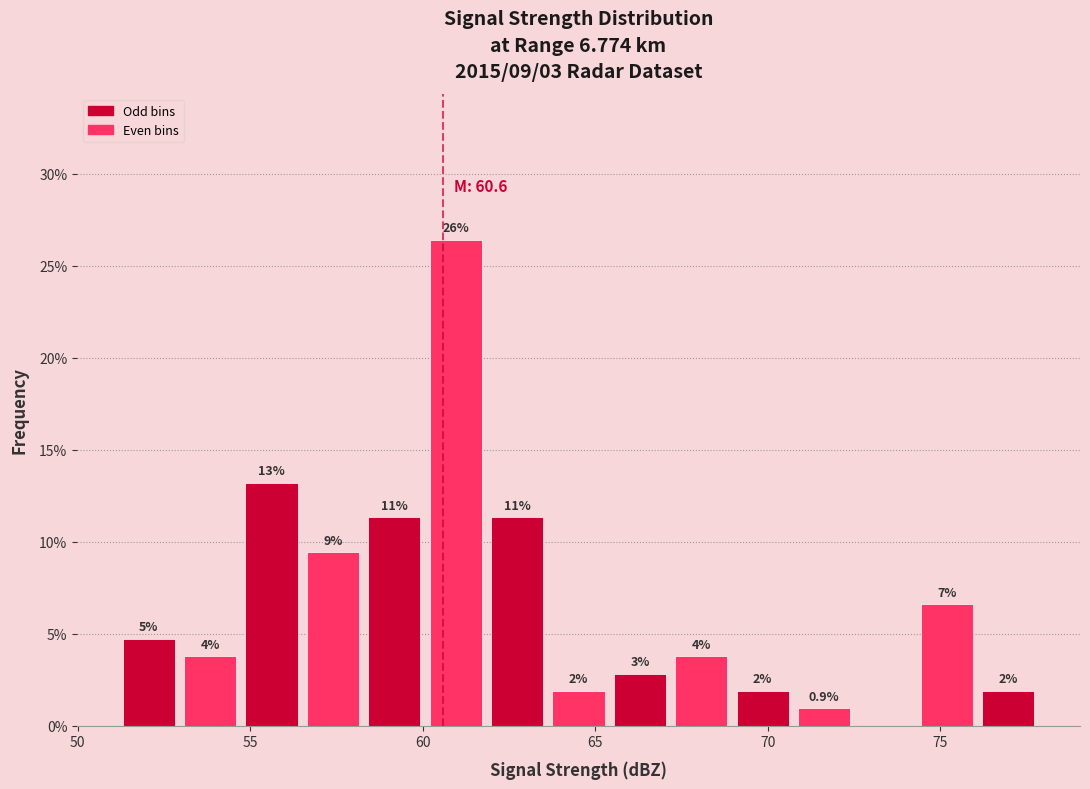

Read against the x-axis, roughly where is the centre of the tallest bar?

61.0